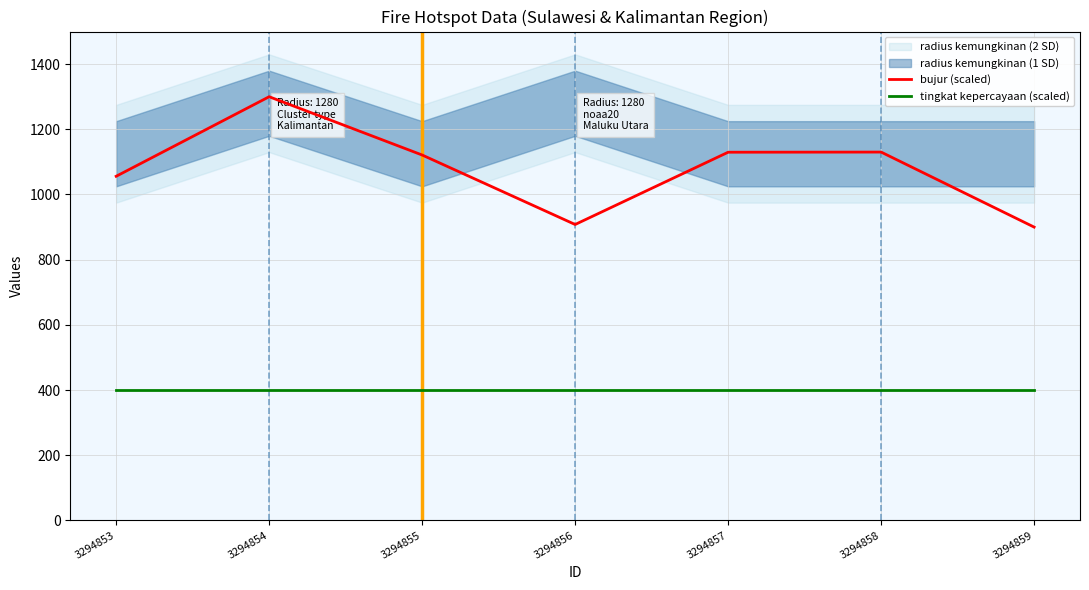

Which has a higher value, 3294853 or 3294855?

3294855